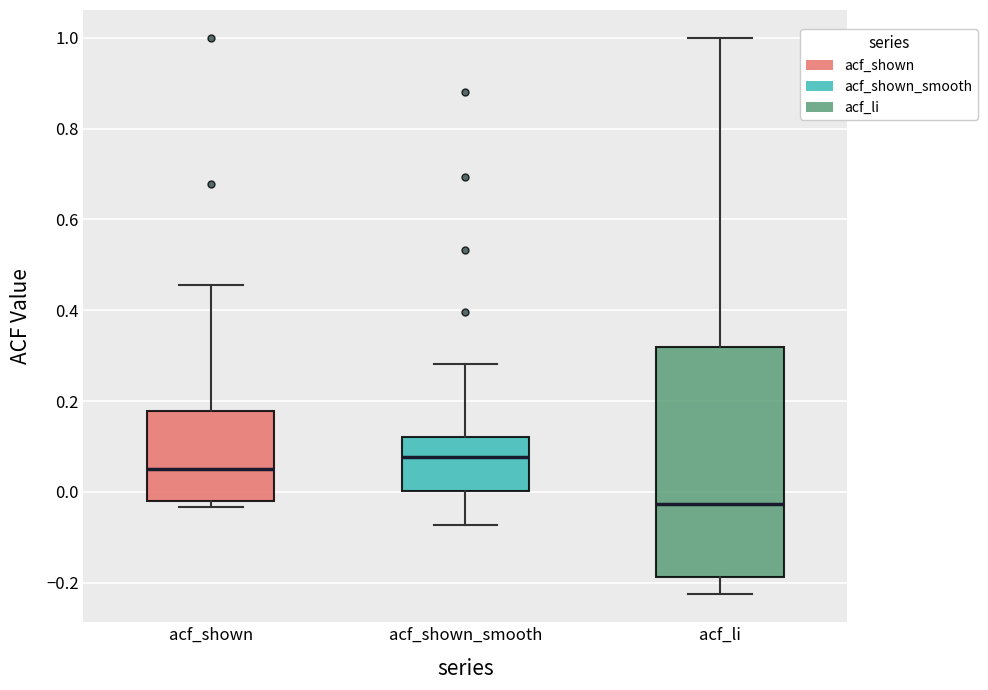

Where does the upper whisker of the box for acf_shown end on the y-axis? The values are not printed on the chart, so give them approximately, as read against the axis.

0.46